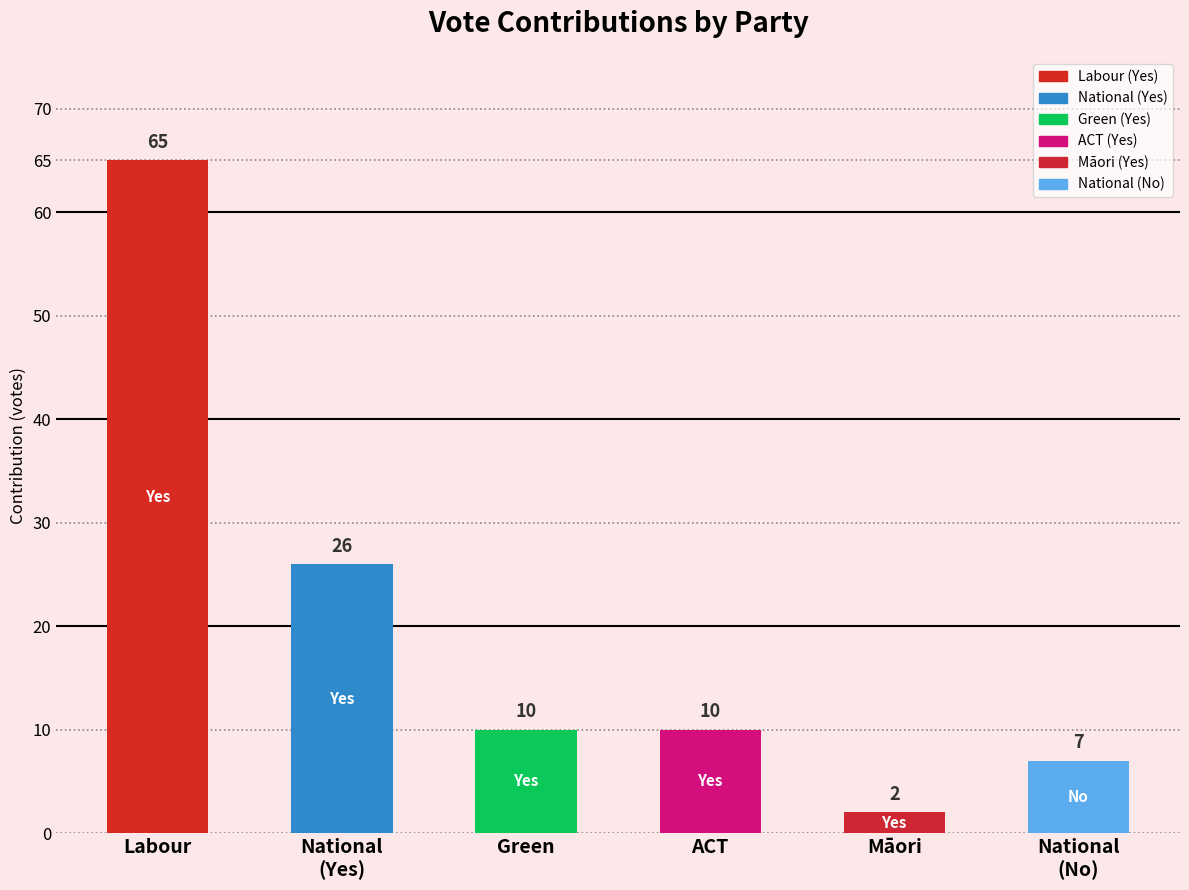

What is the ratio of the value at Labour to the value at Green?

6.5